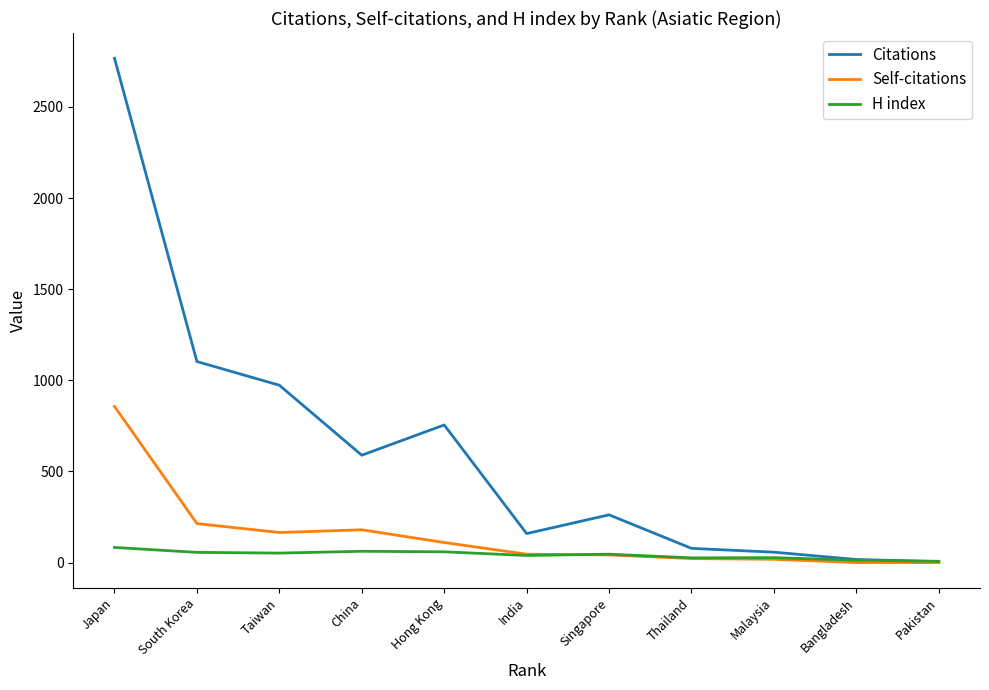

Which series has the largest total across all categories?

Citations